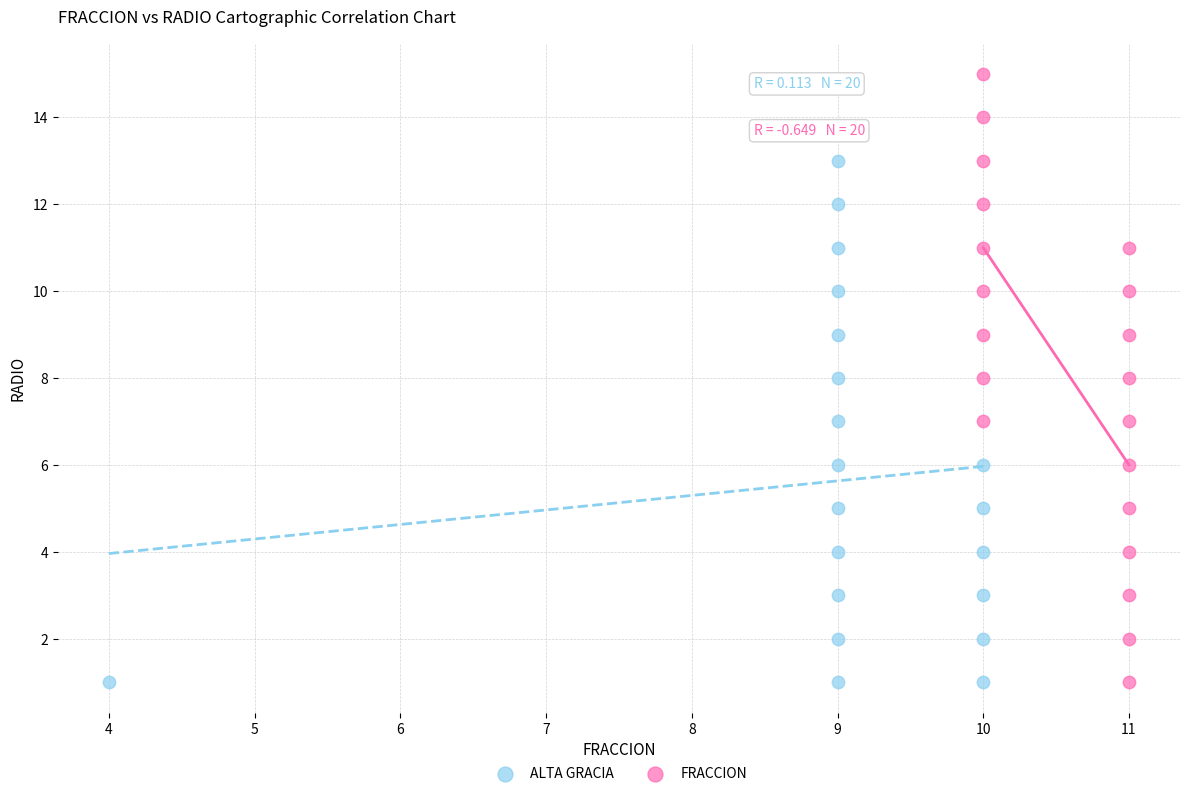

Which series reaches the maximum Y coordinate?

FRACCION